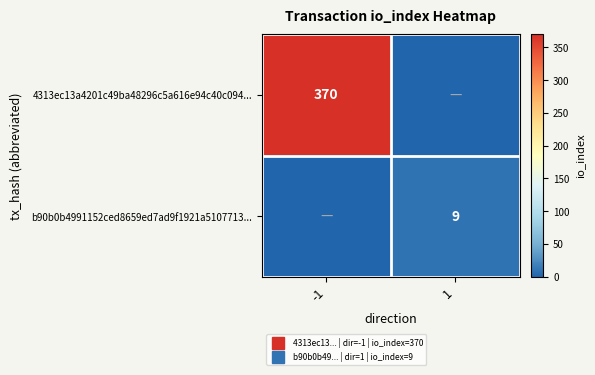

How many values in 4313ec13a4201c49ba48296c5a616e94c40c094... are above zero?

1